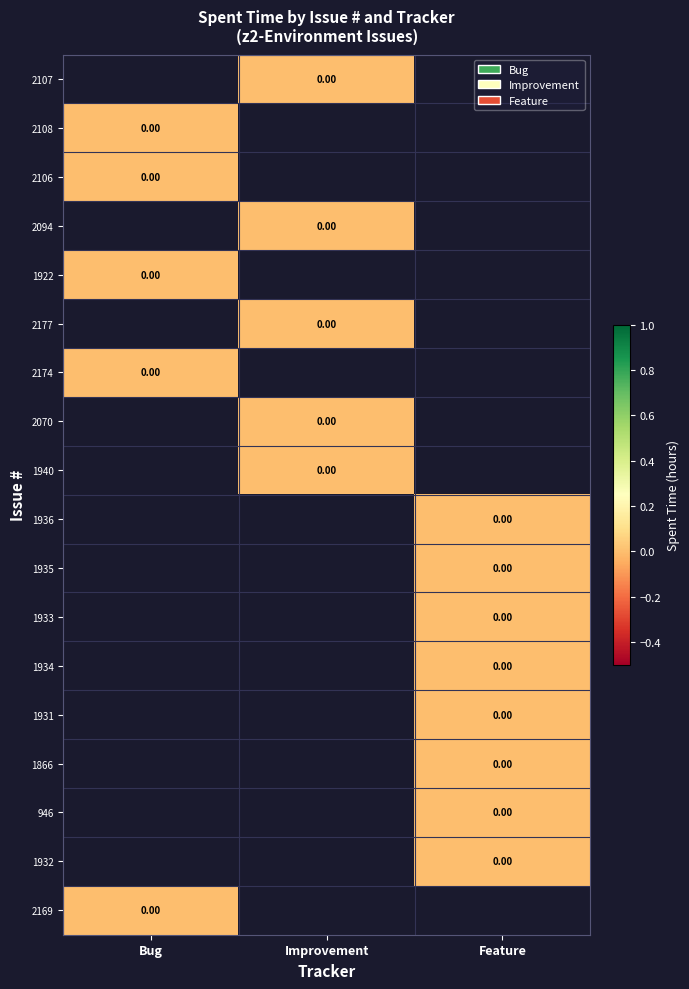

List the series in order of their overall mean, lowest first.

2107, 2108, 2106, 2094, 1922, 2177, 2174, 2070, 1940, 1936, 1935, 1933, 1934, 1931, 1866, 946, 1932, 2169